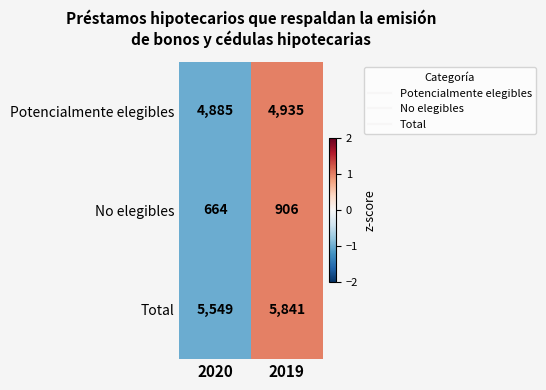

Which label corresponds to the smallest value in the chart?

2020